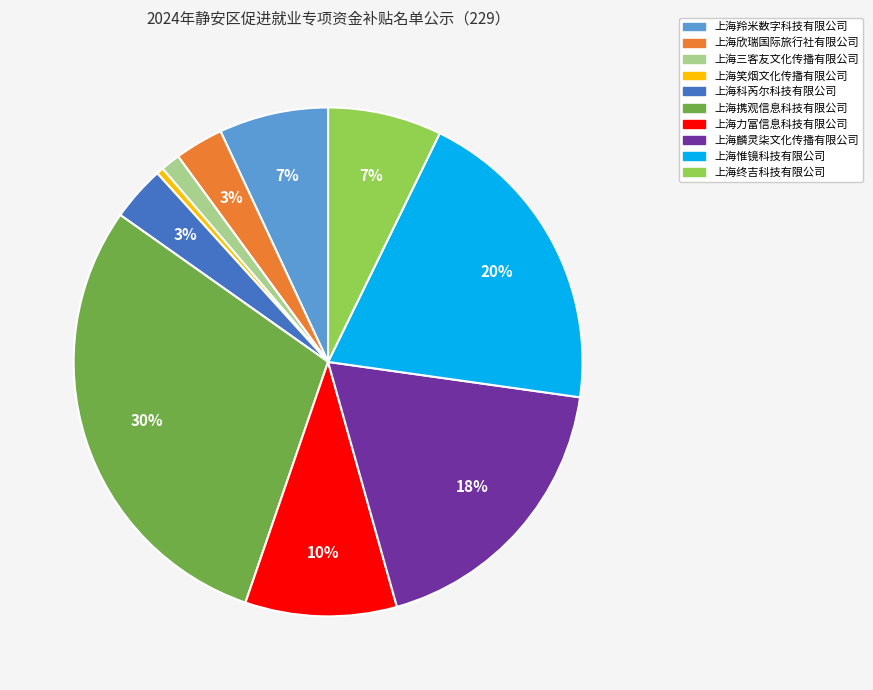

To the nearest percent, what is the combined percentage of 上海终吉科技有限公司 and 上海力富信息科技有限公司?

17%